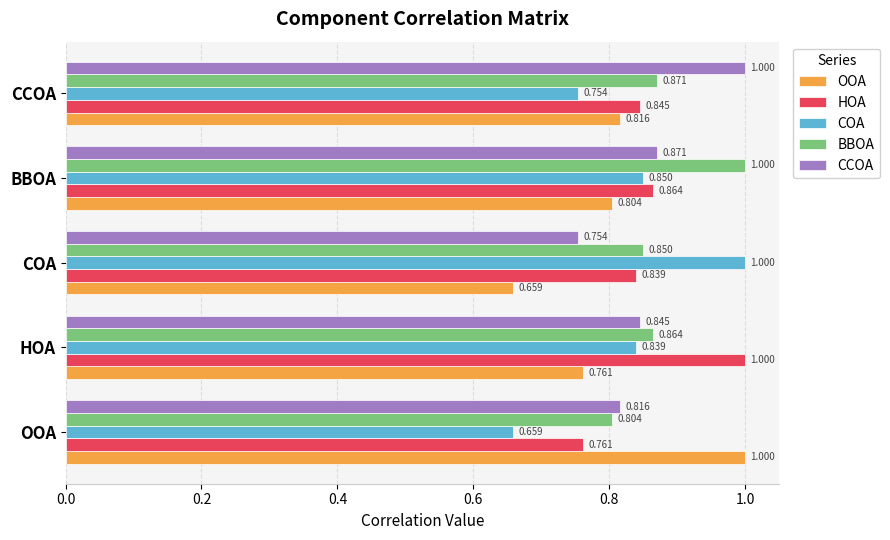

At which label does COA reach its peak?

COA